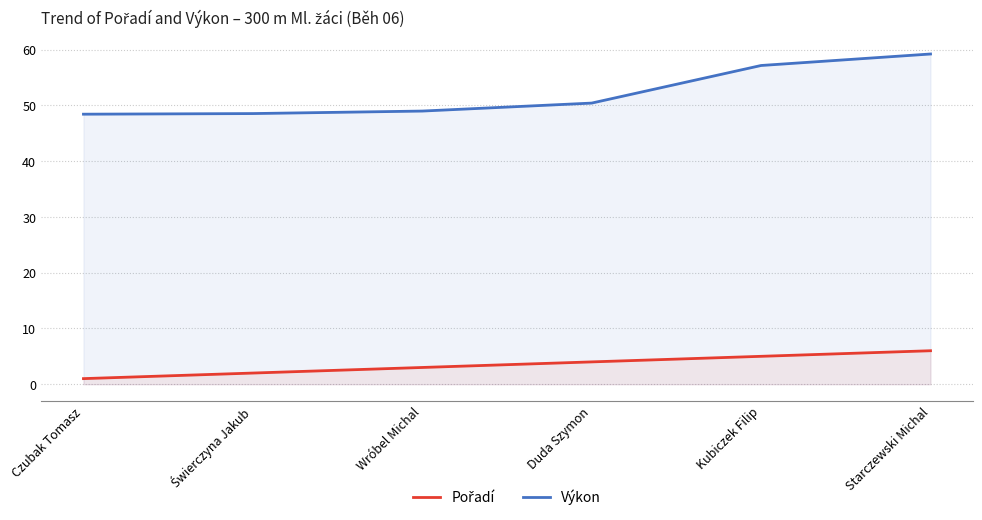

What is the smallest value displayed?

1.0